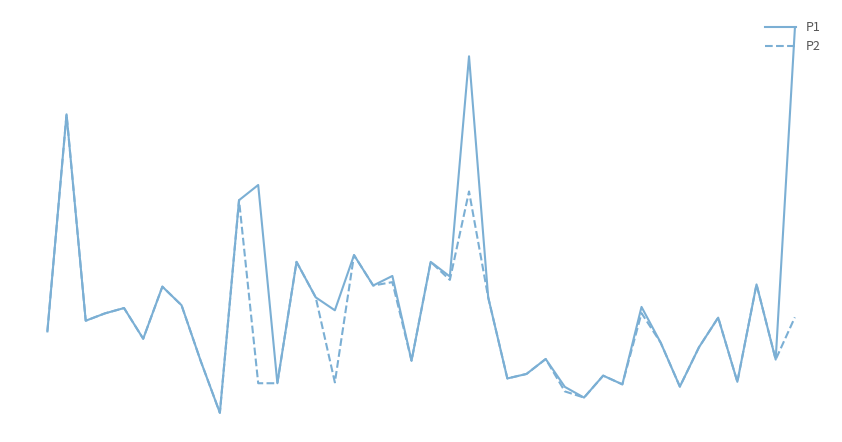

Reading right to left, what are all the values shown in this chart?

P1: 10.7	1.6	3.7	1.0	2.7	1.9	0.8	2.0	3.0	0.9	1.1	0.5	0.8	1.6	1.2	1.0	3.3	10.0	3.9	4.3	1.5	3.9	3.6	4.5	2.9	3.3	4.3	0.9	6.4	6.0	0.1	1.5	3.1	3.6	2.1	3.0	2.9	2.6	8.4	2.4
P2: 2.7	1.6	3.7	1.0	2.7	1.9	0.8	2.0	2.9	0.9	1.1	0.5	0.7	1.6	1.2	1.0	3.3	6.2	3.8	4.3	1.5	3.7	3.6	4.5	0.9	3.3	4.3	0.9	0.9	6.0	0.1	1.5	3.1	3.6	2.1	3.0	2.9	2.6	8.4	2.4